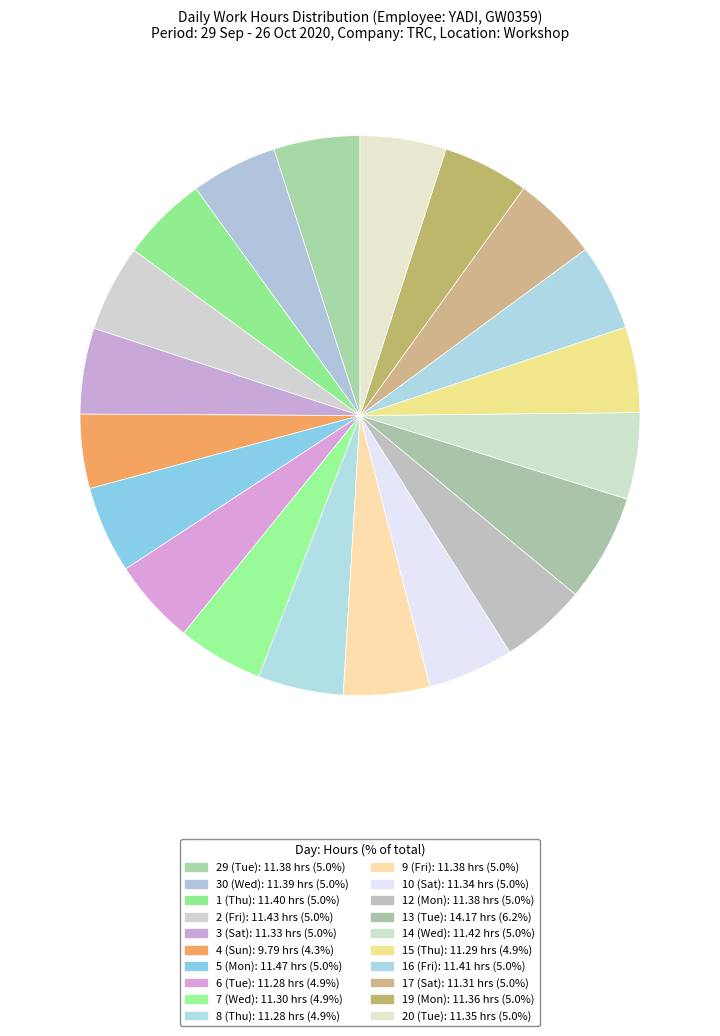

True or false: 15 (Thu) accounts for 1% of the total.

False